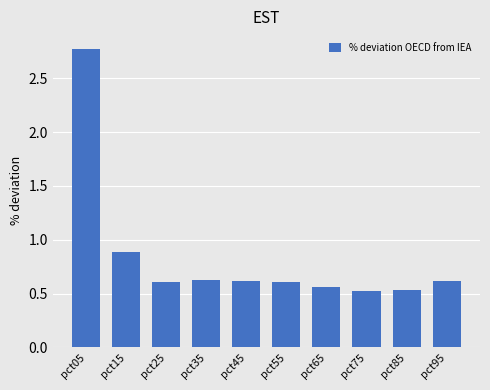

Which label corresponds to the largest value in the chart?

pct05